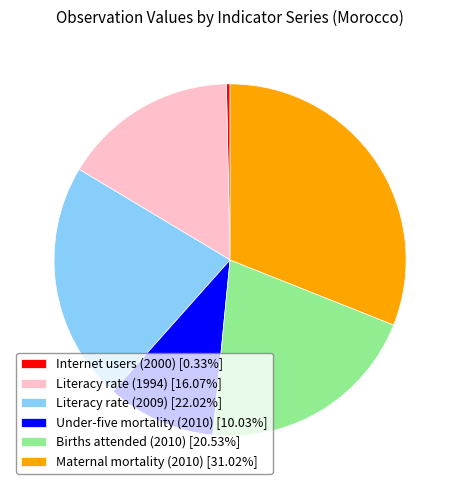

Between Internet users (2000) and Literacy rate (1994), which is larger?

Literacy rate (1994)